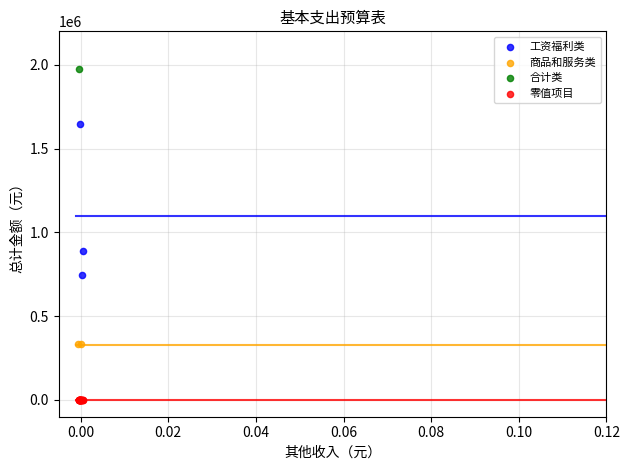

What are all the series names shown in the legend?

工资福利类, 商品和服务类, 合计类, 零值项目